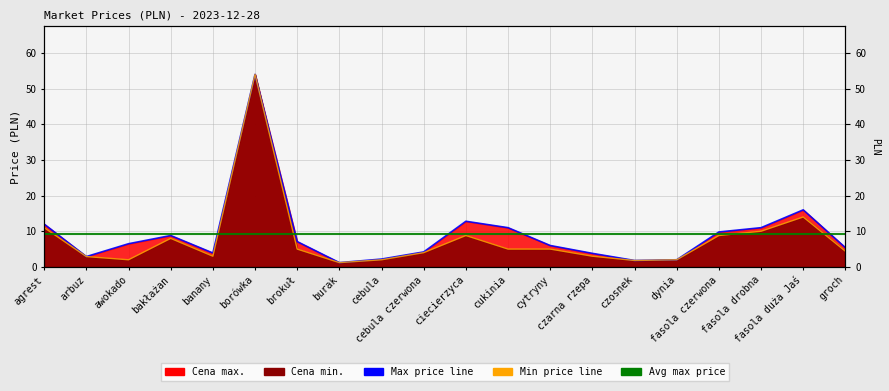

At which category is the sum across all series the highest?

borówka